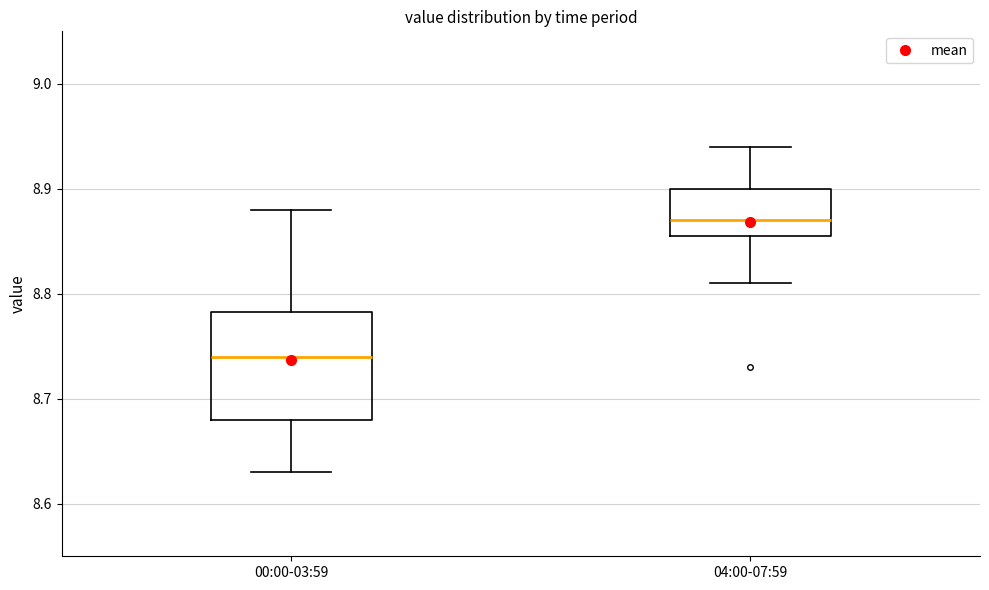

Which box has the highest median line?

04:00-07:59